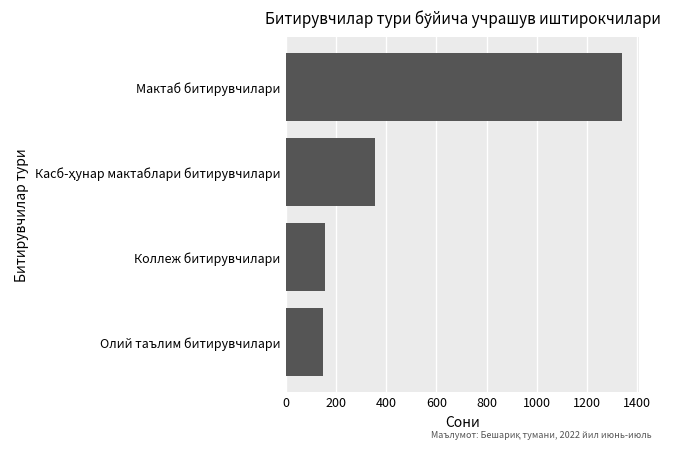

Which has a higher value, Олий таълим битирувчилари or Мактаб битирувчилари?

Мактаб битирувчилари